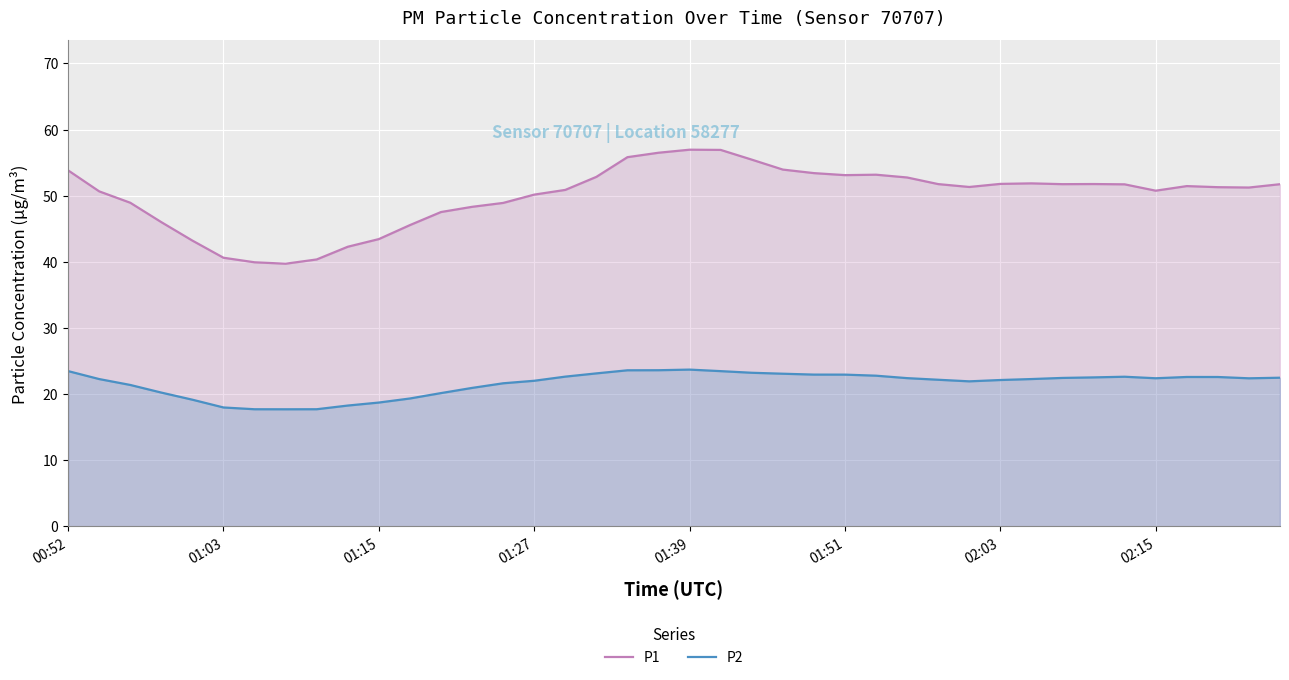

Rank the series by their average value, from highest to lowest.

P1, P2